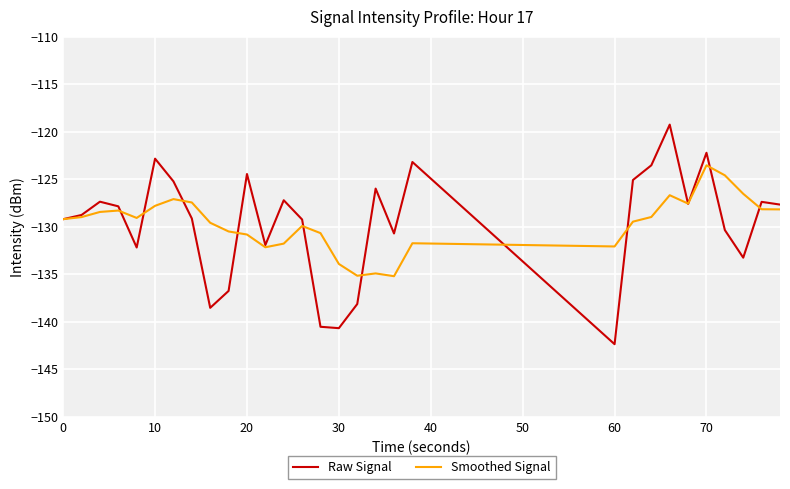

In Raw Signal, how many points are lower than both neighbors (excluding endpoints)?

8